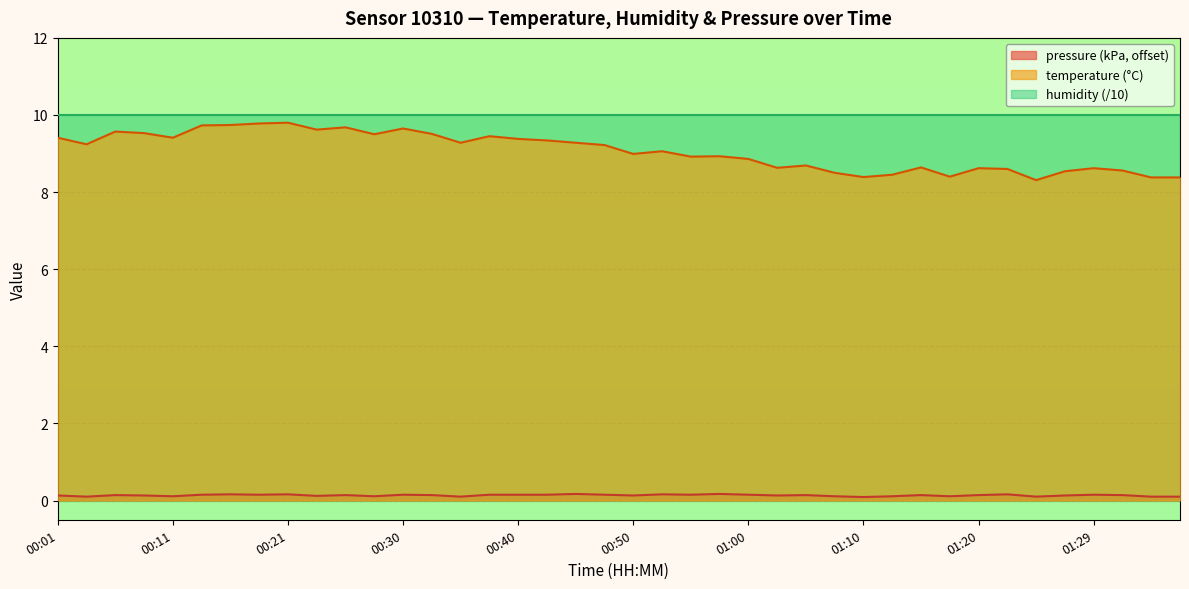

Which series has the largest total across all categories?

humidity (/10)